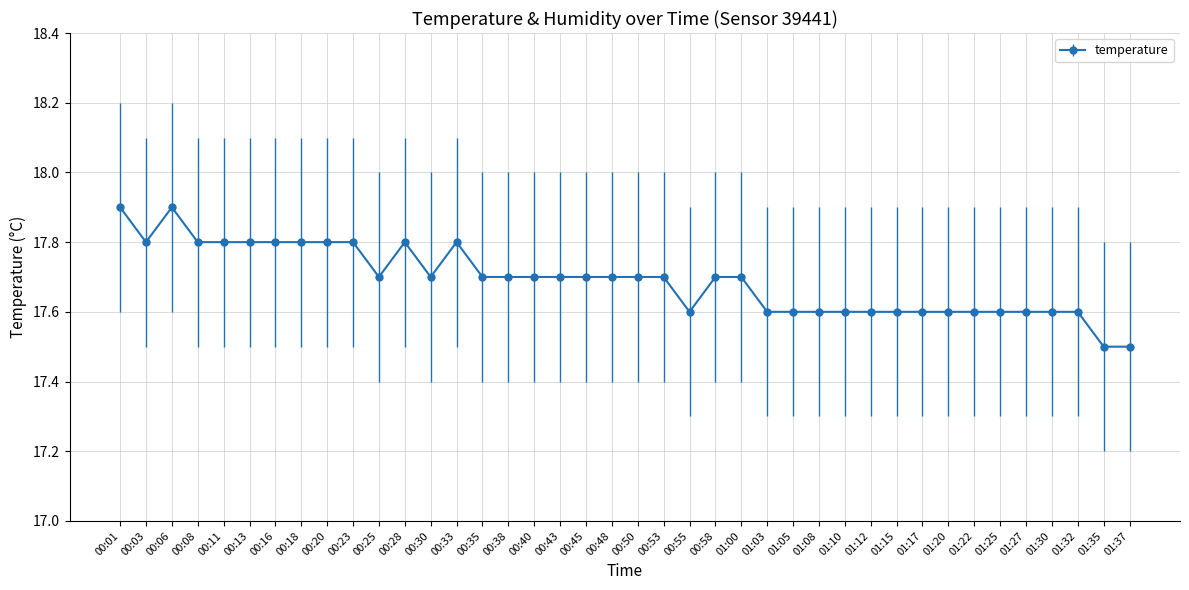

Approximately how many times larger is the value at 01:35 compared to 00:01?

1.0